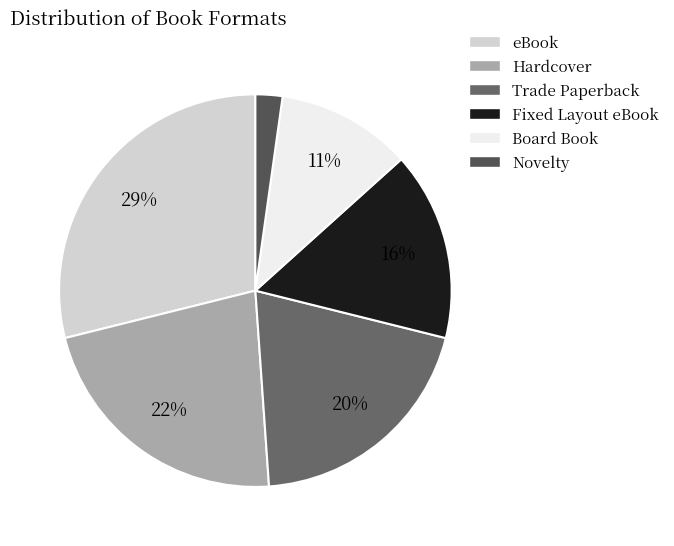

To the nearest percent, what is the difference between the Board Book and Novelty slice percentages?

9%